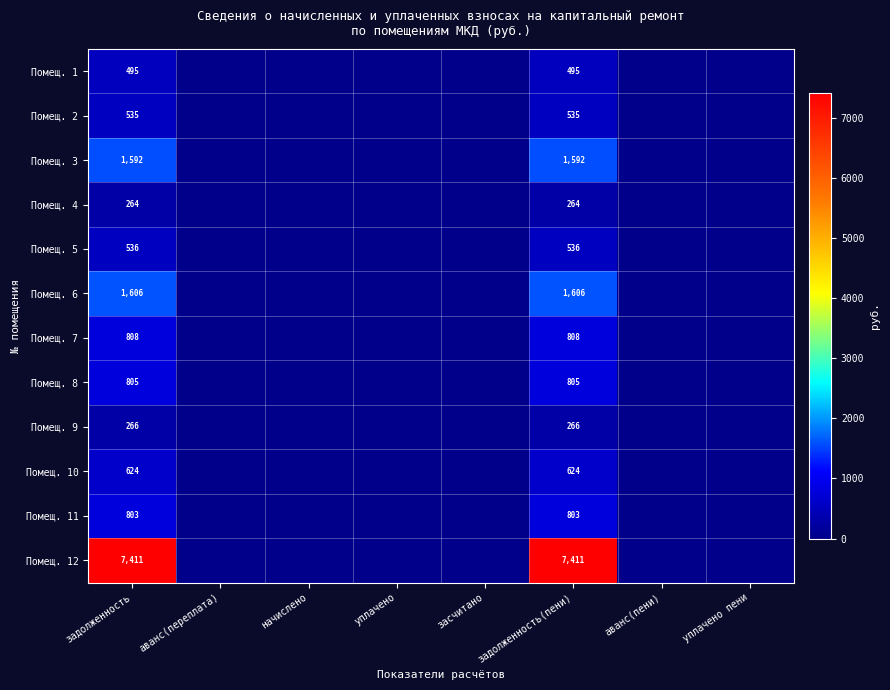

How many data points does each series have?

8